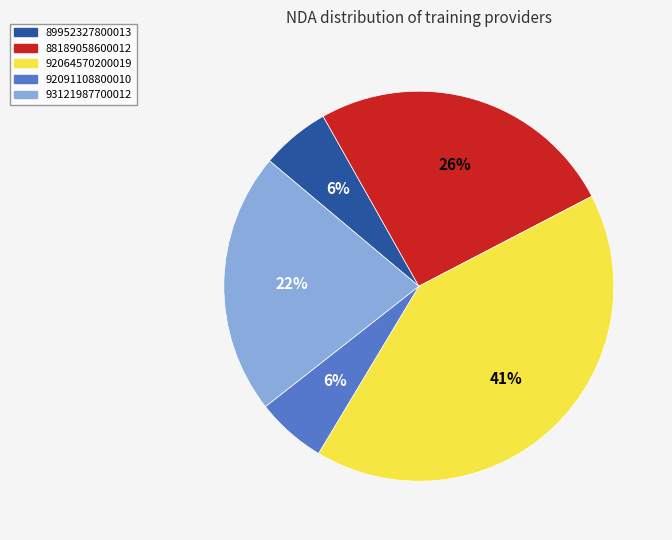

Which slice is the largest?

92064570200019